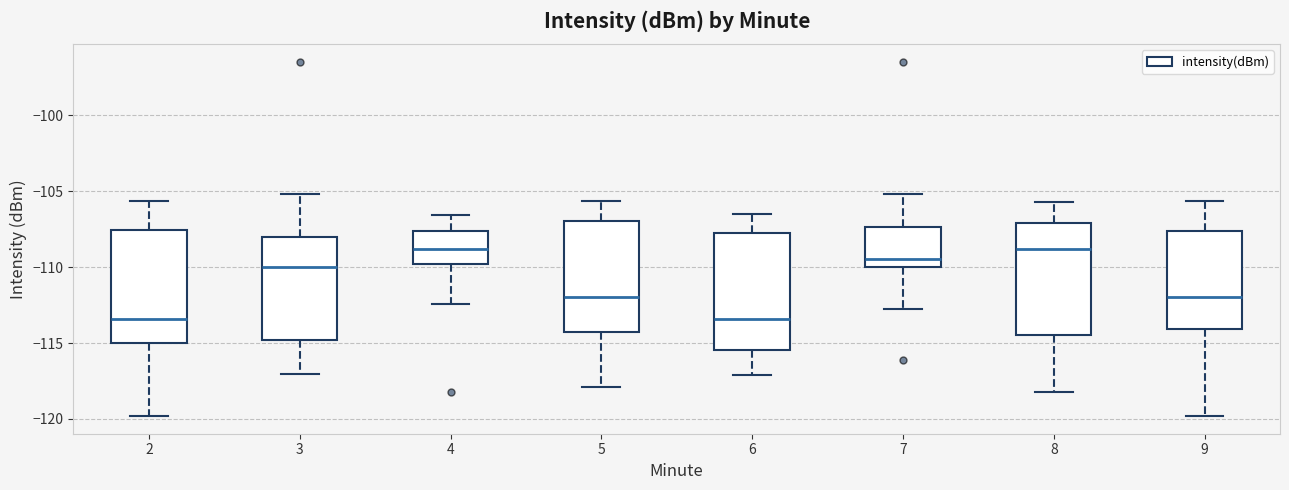

Where does the upper whisker of the box at x = 9 end on the y-axis? The values are not printed on the chart, so give them approximately, as read against the axis.

-105.5